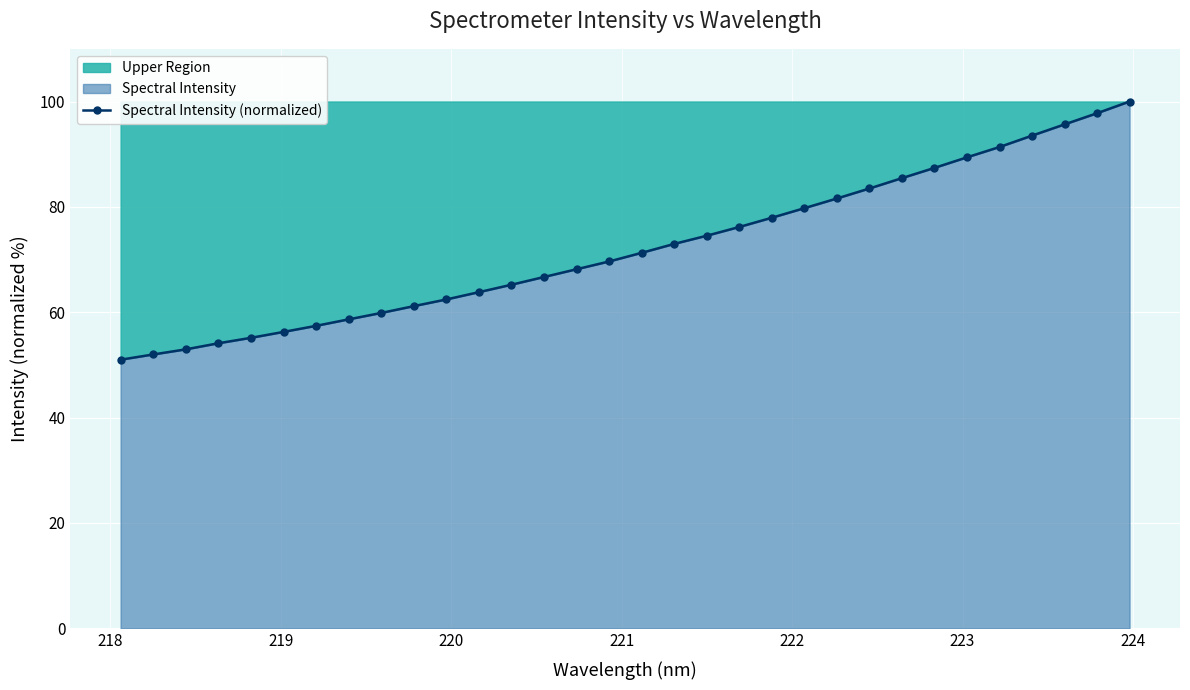

What is the sum of all values?

2312.9